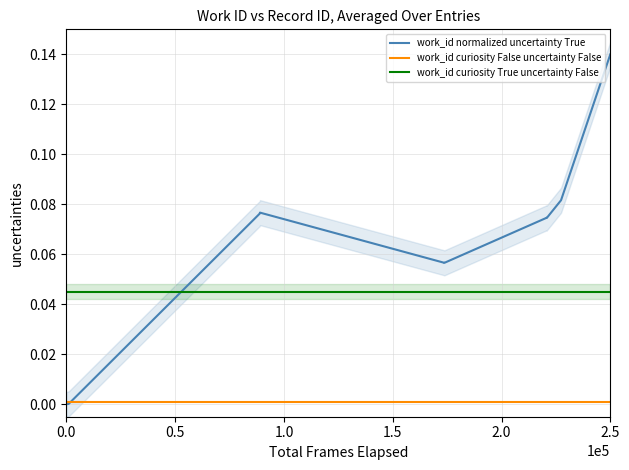

Rank the series by their average value, from lowest to highest.

work_id curiosity False uncertainty False, work_id curiosity True uncertainty False, work_id normalized uncertainty True